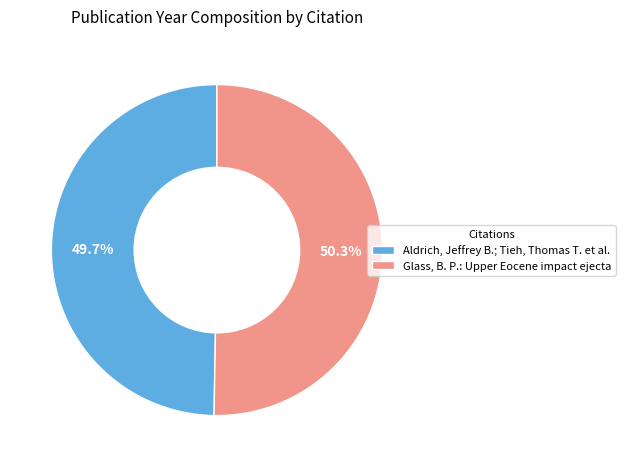

What is the majority slice?

Glass, B. P.: Upper Eocene impact ejecta